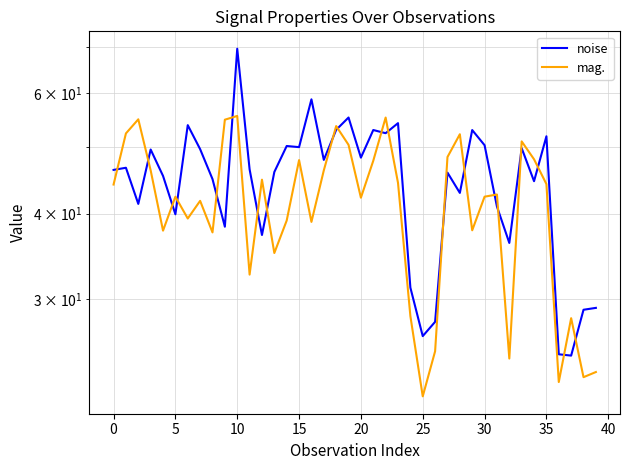

True or false: mag. has more than 1 interior local peaks.

True